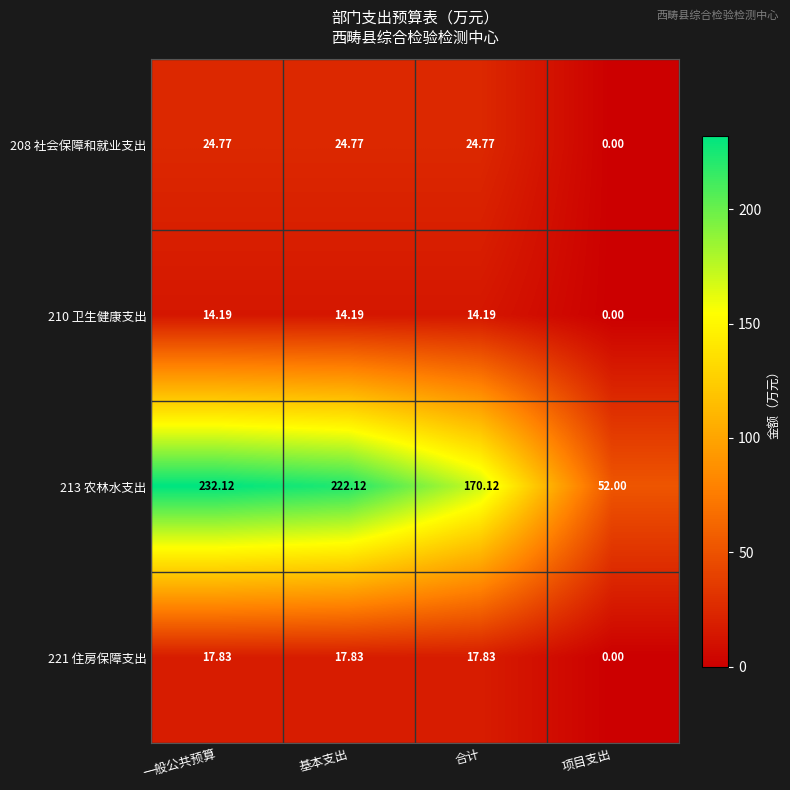

At which label is 213 农林水支出 closest to 142?

合计